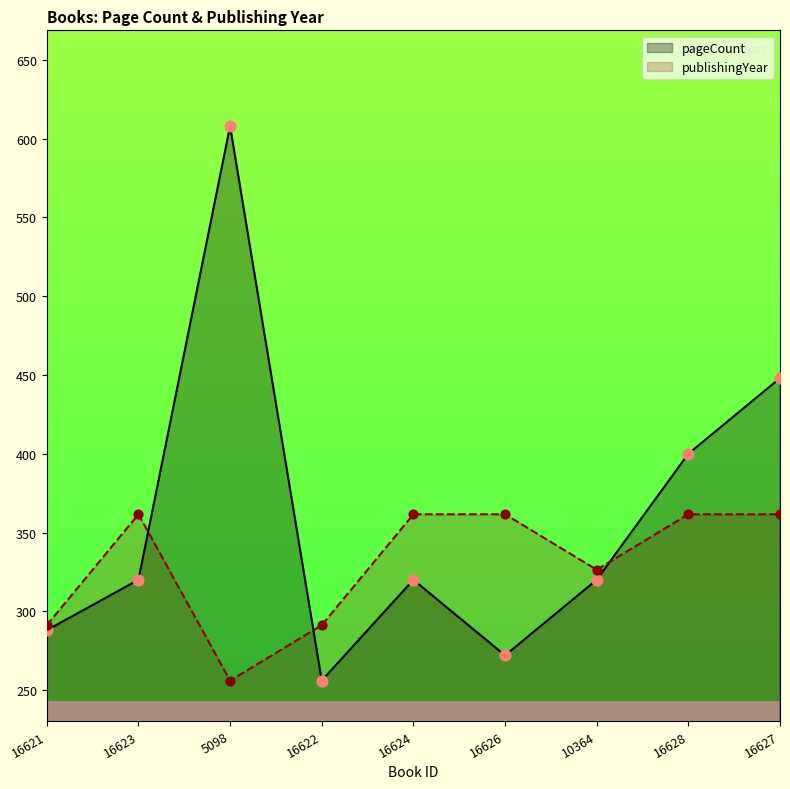

Which series has the largest total across all categories?

pageCount